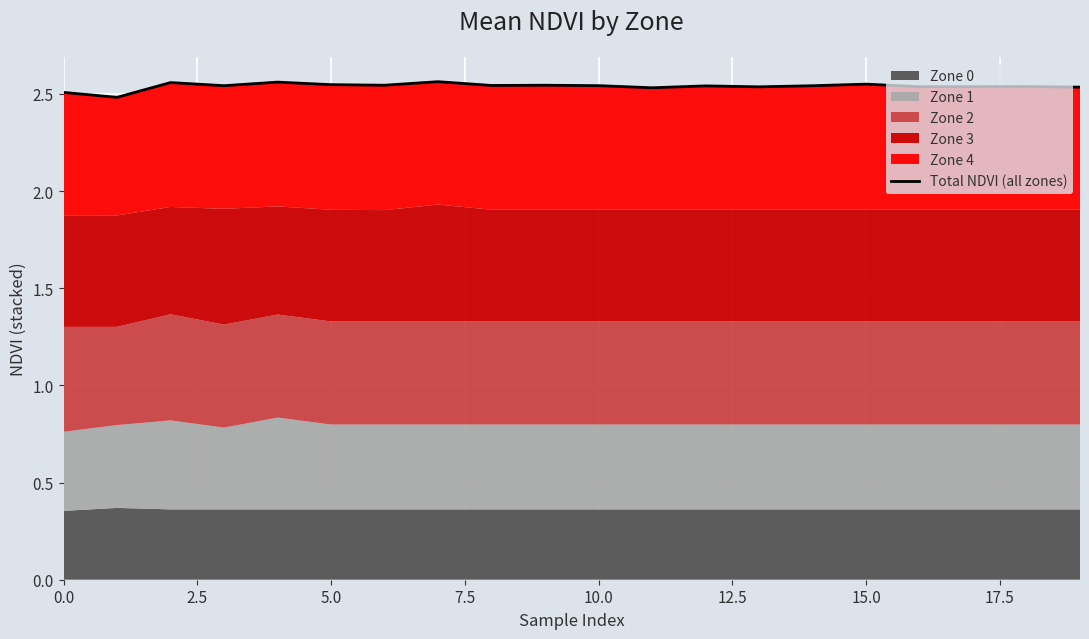

What is the value of the 20th point from the left?

2.5